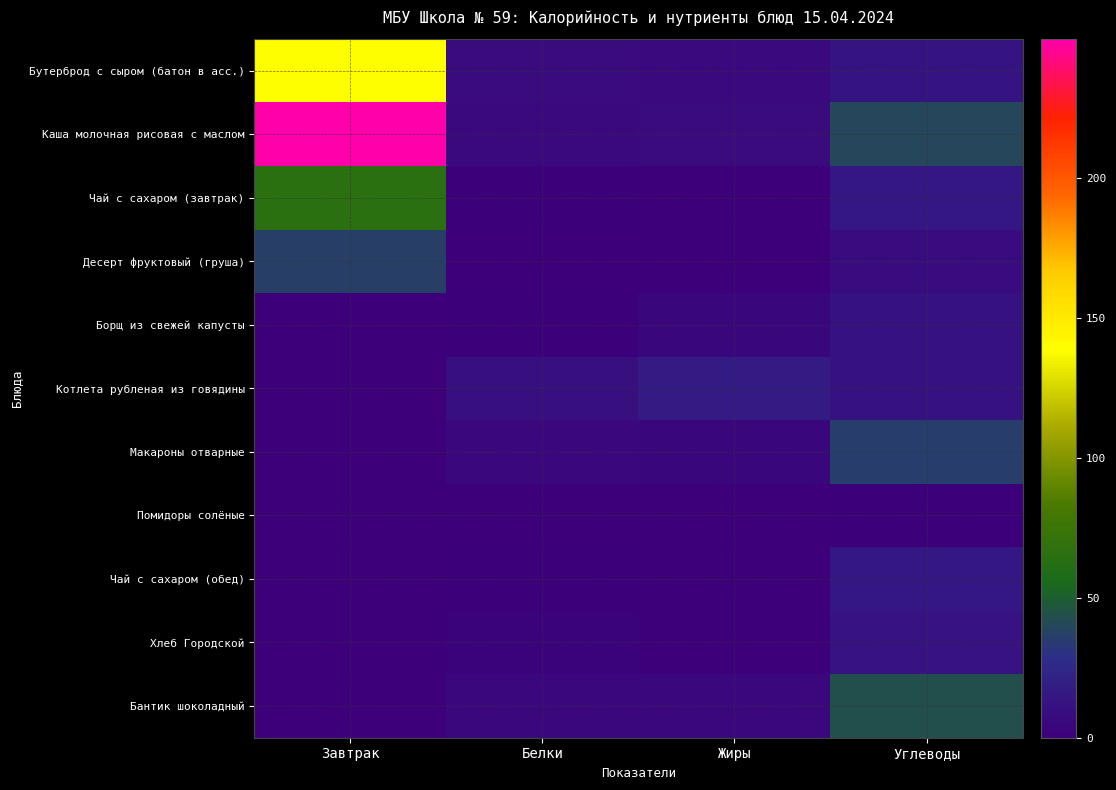

Count the number of data series in this chart.

11